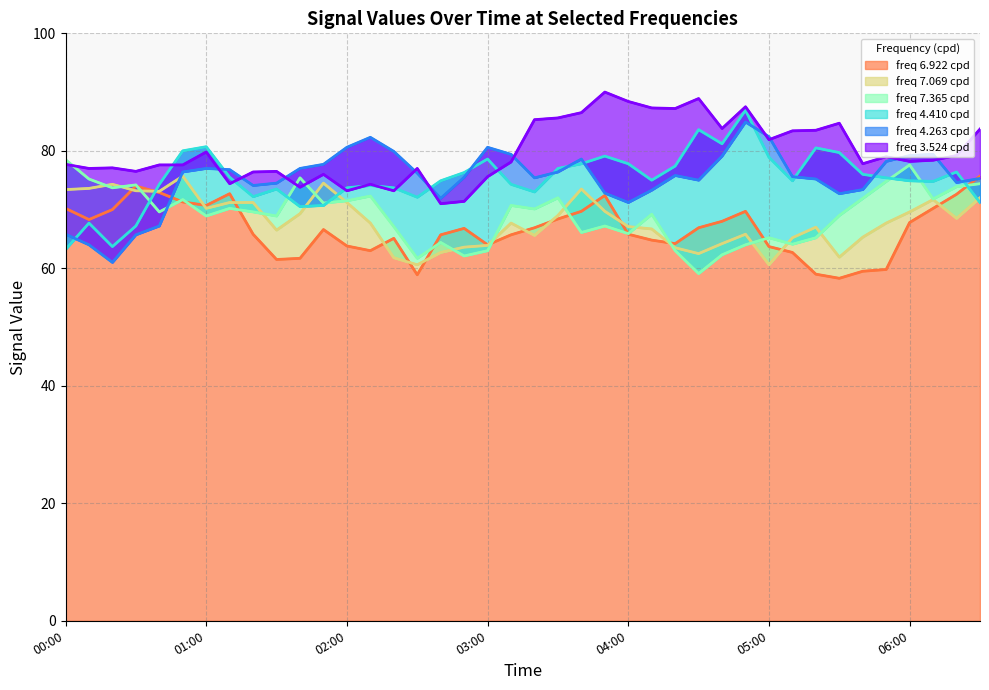

What is the difference between the highest and lowest values at 2008/01/26 05:20?

24.5